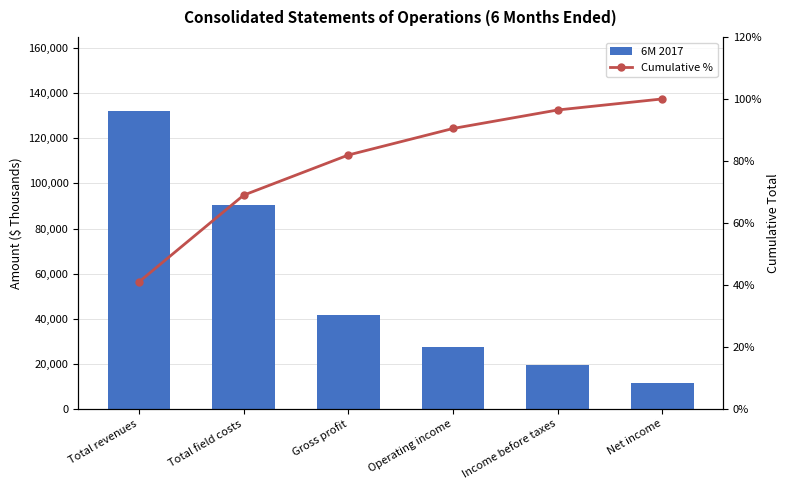

At which category does the chart reach its peak across all series?

Total revenues